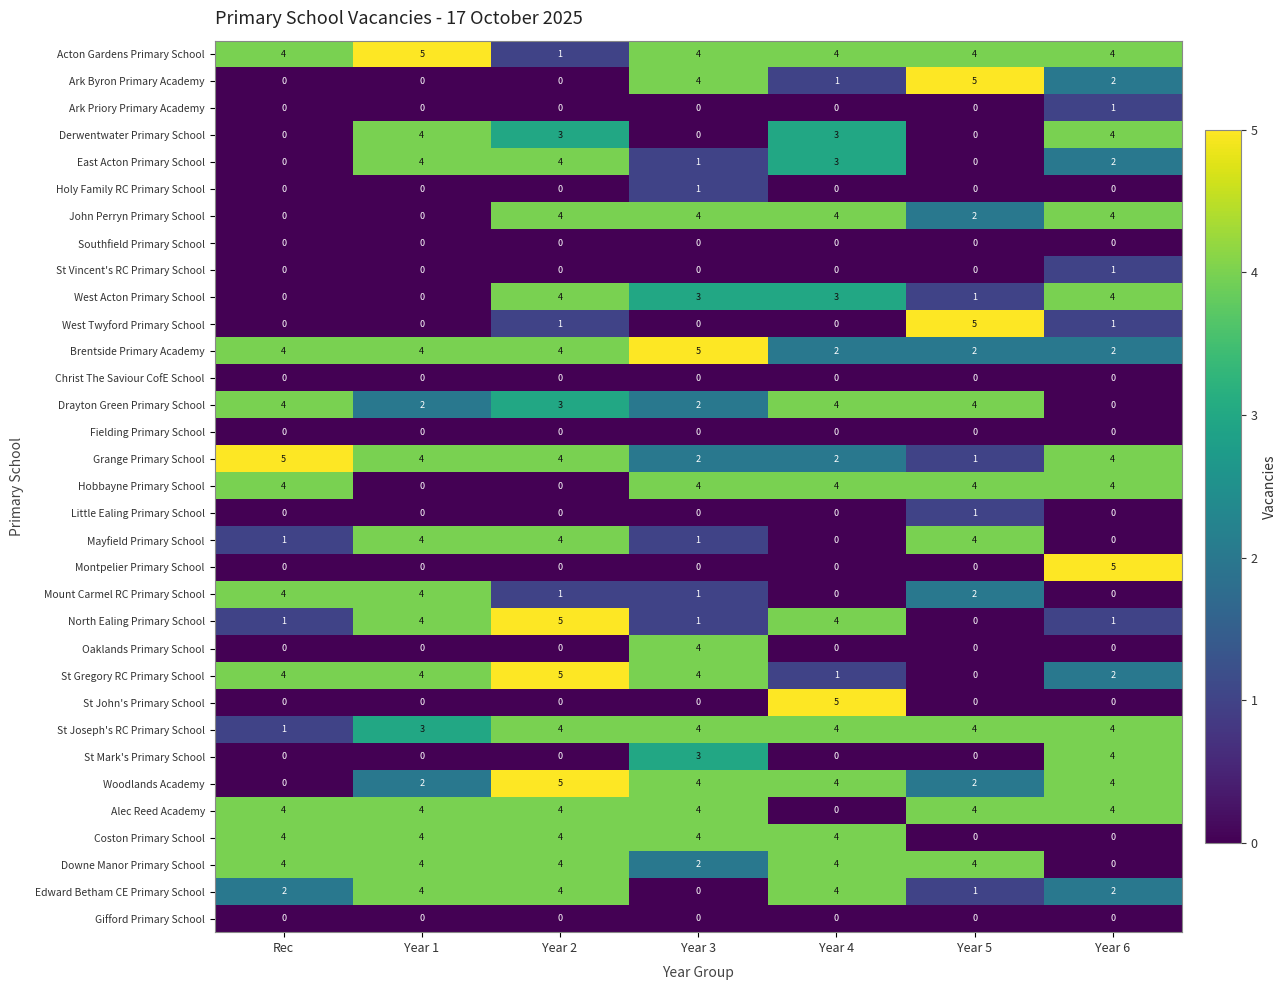

What is the spread (max minus min) of values at Rec?

5